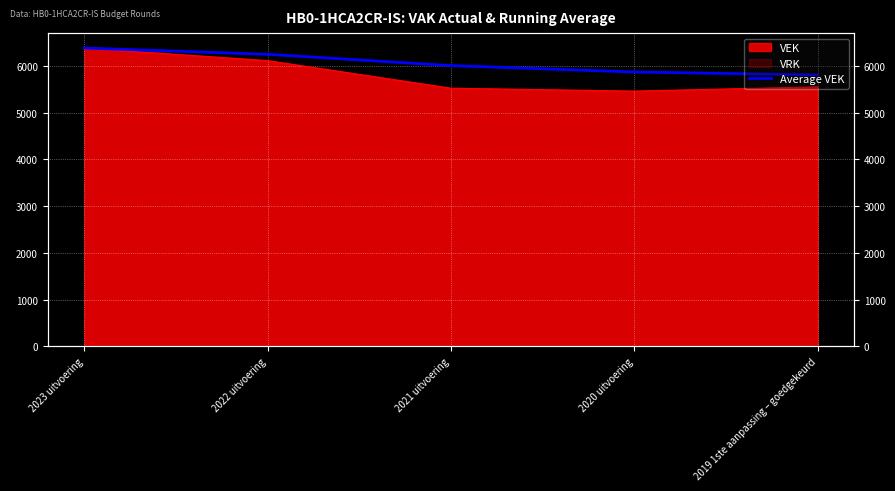

Which has a higher value, 2022 uitvoering or 2019 1ste aanpassing – goedgekeurd?

2022 uitvoering